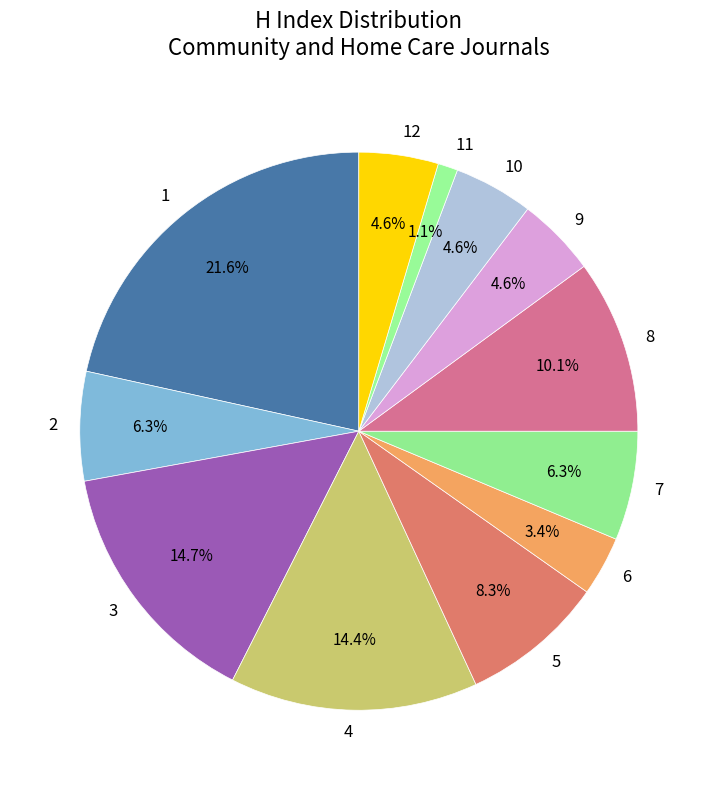

How many slices are in this pie chart?

12